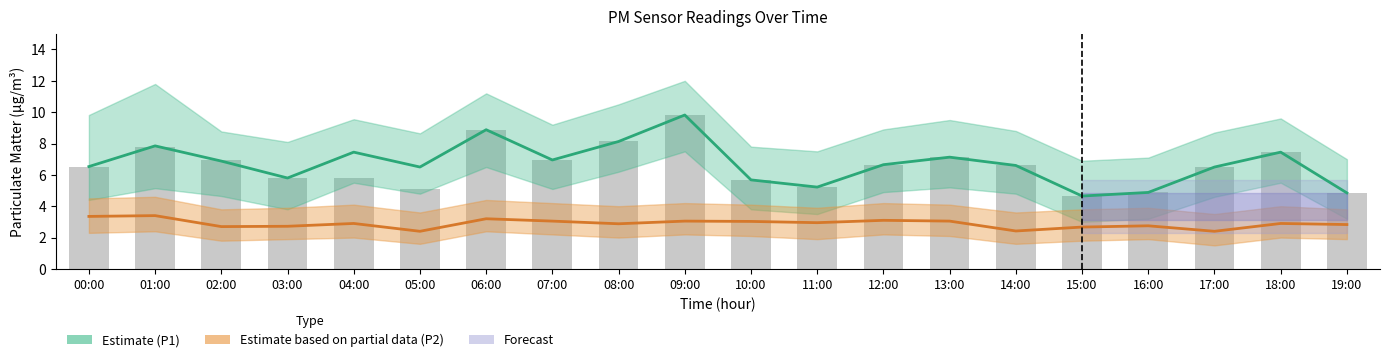

Reading left to right, transcribe all the data shown in this chart.

P1 (Estimate): 6.5	7.8	6.9	5.8	7.5	6.5	8.9	7.0	8.1	9.8	5.7	5.2	6.7	7.1	6.6	4.7	4.9	6.5	7.5	4.8
P2 (Estimate based on partial data): 3.4	3.4	2.7	2.7	2.9	2.4	3.2	3.0	2.9	3.0	3.0	3.0	3.1	3.0	2.4	2.7	2.8	2.4	2.9	2.8